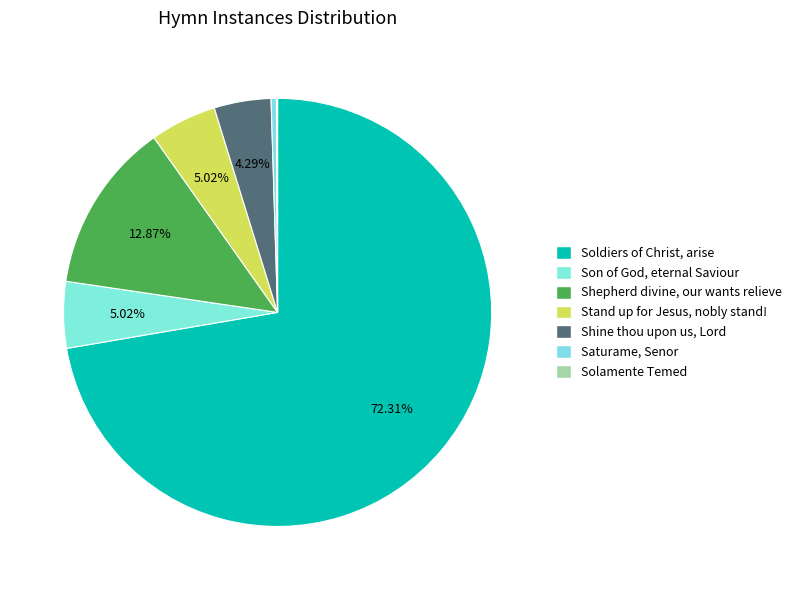

To the nearest percent, what is the difference between the Soldiers of Christ, arise and Shine thou upon us, Lord slice percentages?

68%